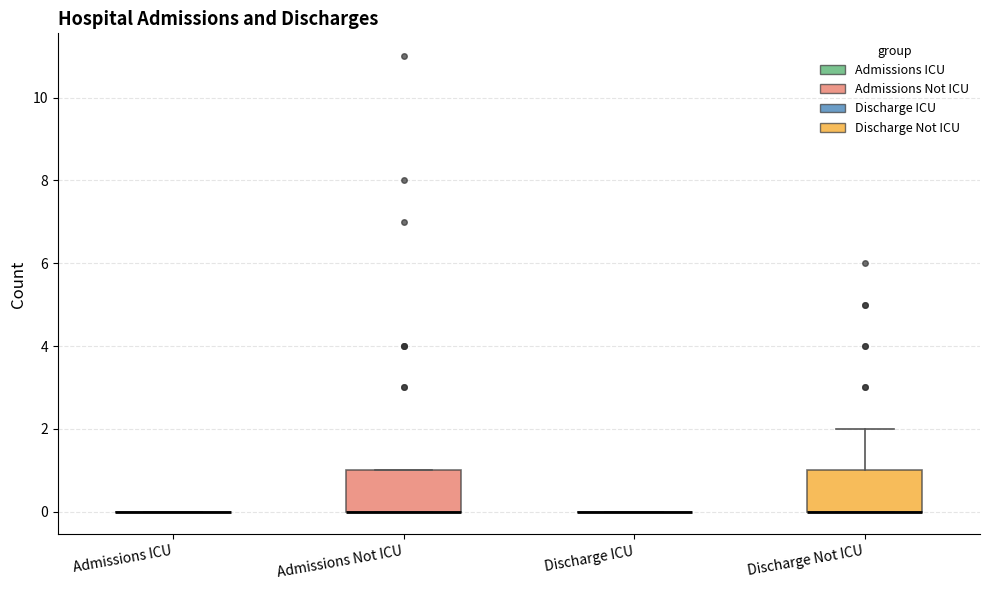

Reading left to right, read every box against the y-axis: the position of its median line, the range the box covers, and the ends of its whiskers. The values are not printed on the chart, so give them approximately, as read against the axis.

Admissions ICU: box collapsed to a line at 0, whiskers 0 to 0
Admissions Not ICU: median 0 (drawn on the box's lower edge), box 0 to 1, whiskers 0 to 1
Discharge ICU: box collapsed to a line at 0, whiskers 0 to 0
Discharge Not ICU: median 0 (drawn on the box's lower edge), box 0 to 1, whiskers 0 to 2